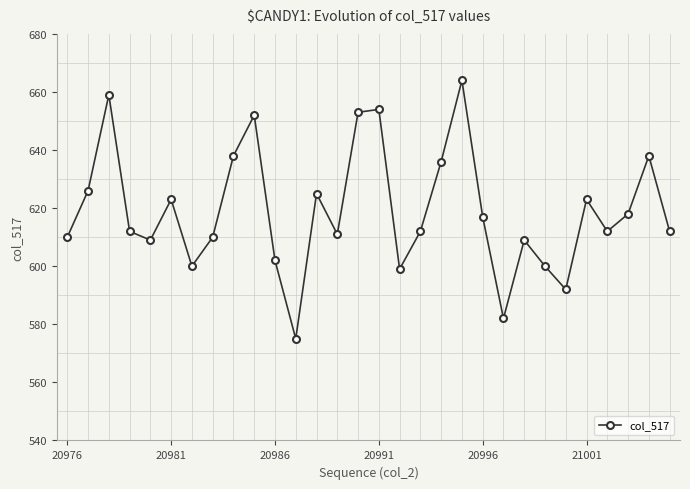

What is the average value?

619